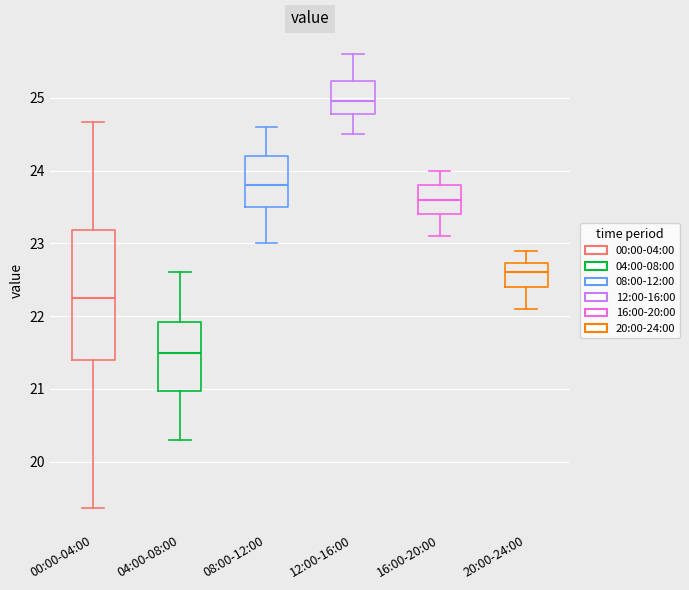

Reading left to right, read every box against the y-axis: the position of its median line, the range the box covers, and the ends of its whiskers. The values are not printed on the chart, so give them approximately, as read against the axis.

00:00-04:00: median 22.3, box 21.4 to 23.2, whiskers 19.4 to 24.7
04:00-08:00: median 21.5, box 21.0 to 21.9, whiskers 20.3 to 22.6
08:00-12:00: median 23.8, box 23.5 to 24.2, whiskers 23.0 to 24.6
12:00-16:00: median 25.0, box 24.8 to 25.2, whiskers 24.5 to 25.6
16:00-20:00: median 23.6, box 23.4 to 23.8, whiskers 23.1 to 24.0
20:00-24:00: median 22.6, box 22.4 to 22.7, whiskers 22.1 to 22.9